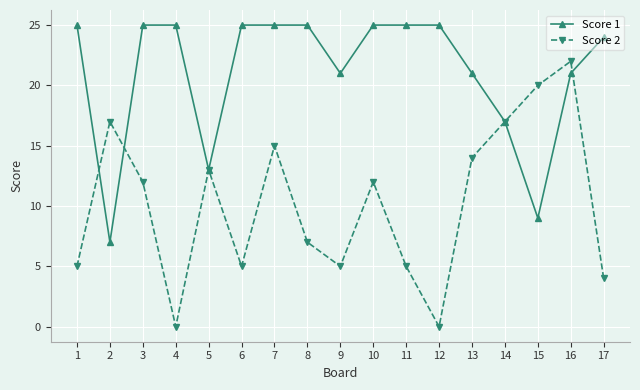

Reading left to right, transcribe all the data shown in this chart.

Score 1: 1=25	2=7	3=25	4=25	5=13	6=25	7=25	8=25	9=21	10=25	11=25	12=25	13=21	14=17	15=9	16=21	17=24
Score 2: 1=5	2=17	3=12	4=0	5=13	6=5	7=15	8=7	9=5	10=12	11=5	12=0	13=14	14=17	15=20	16=22	17=4